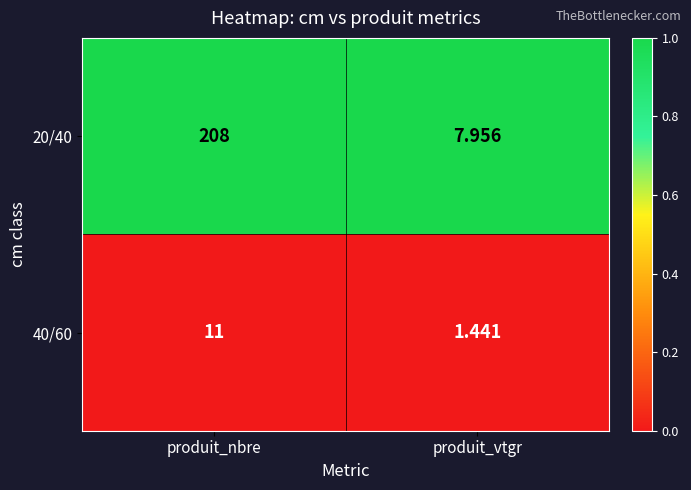

What is the difference between the highest and lowest values at produit_nbre?

197.0